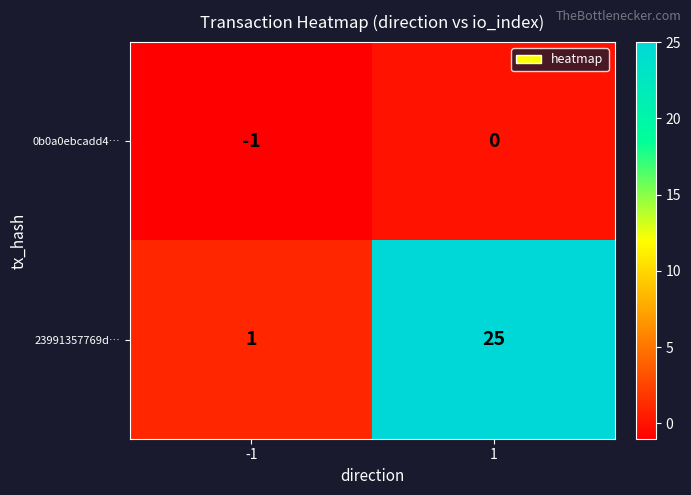

Which series has the largest total across all categories?

23991357769d…